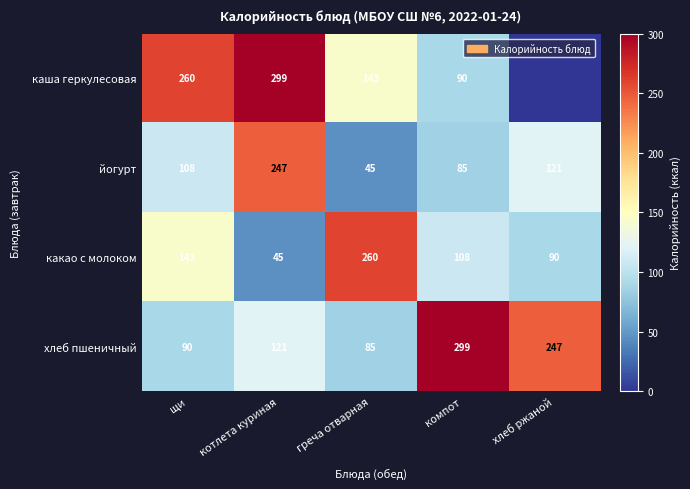

What is the average value of the йогурт series?

121